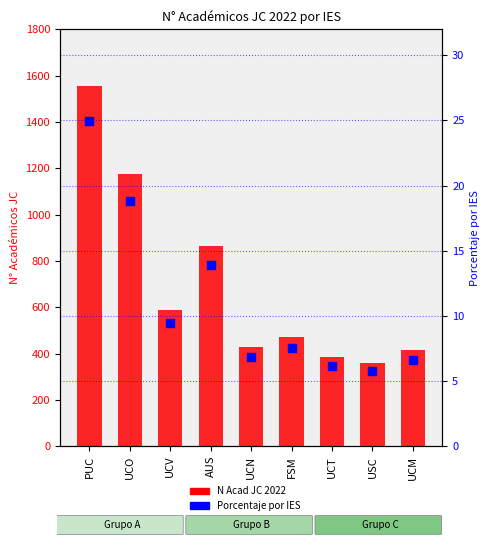

Which series has the largest total across all categories?

N Acad JC 2022